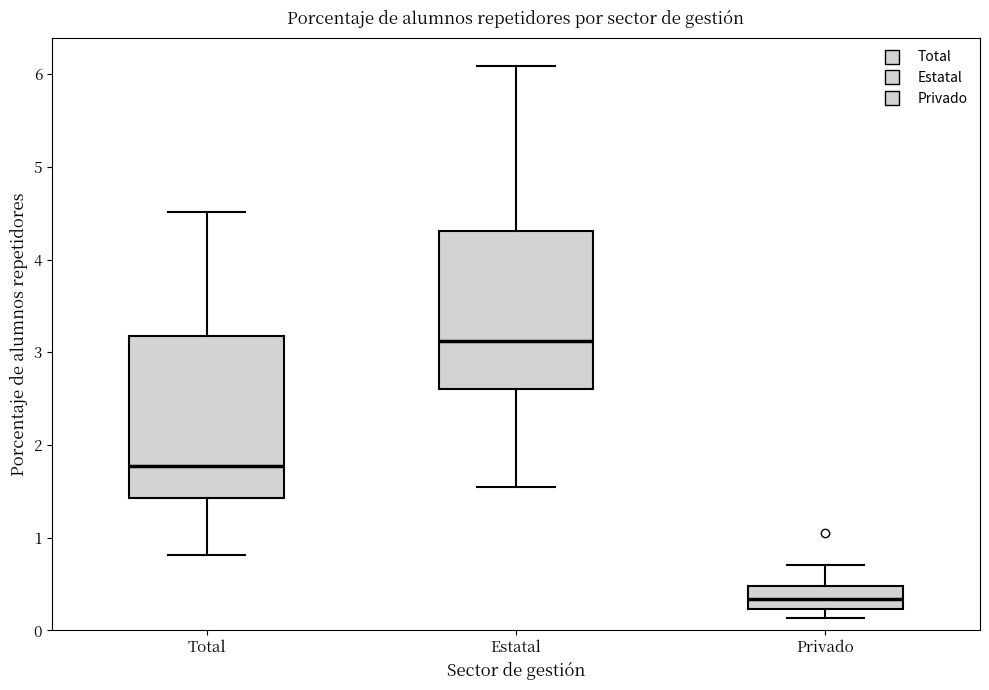

Which box's median line is the highest?

Estatal